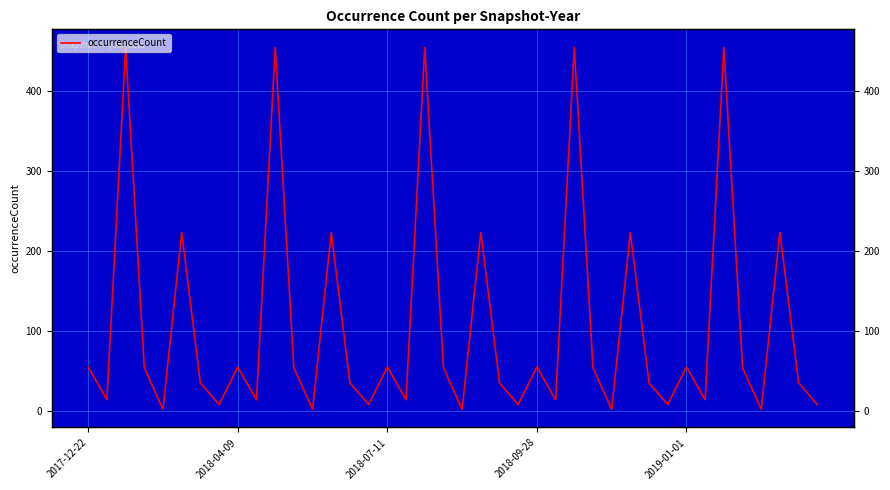

Approximately how many times larger is the value at 8 compared to 23?

6.9